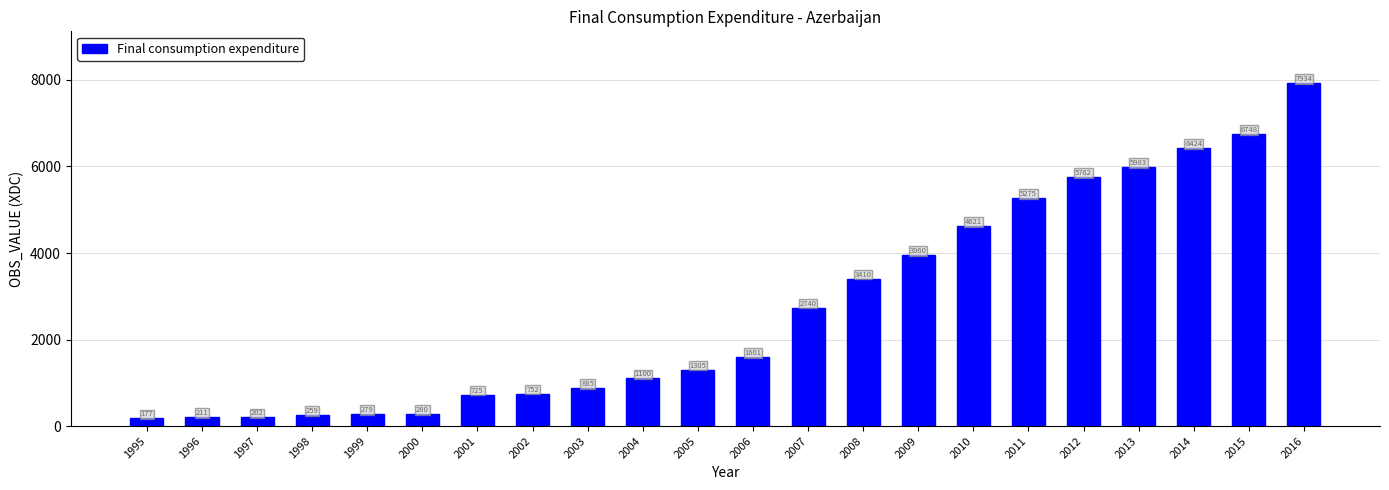

What is the average value?

2756.1